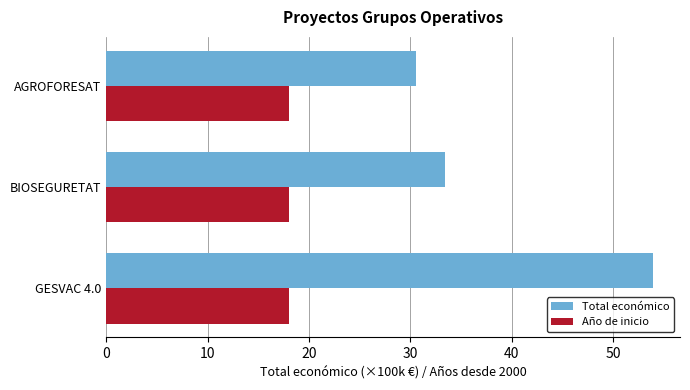

What is the difference between the Total económico values at BIOSEGURETAT and GESVAC 4.0?

20.5